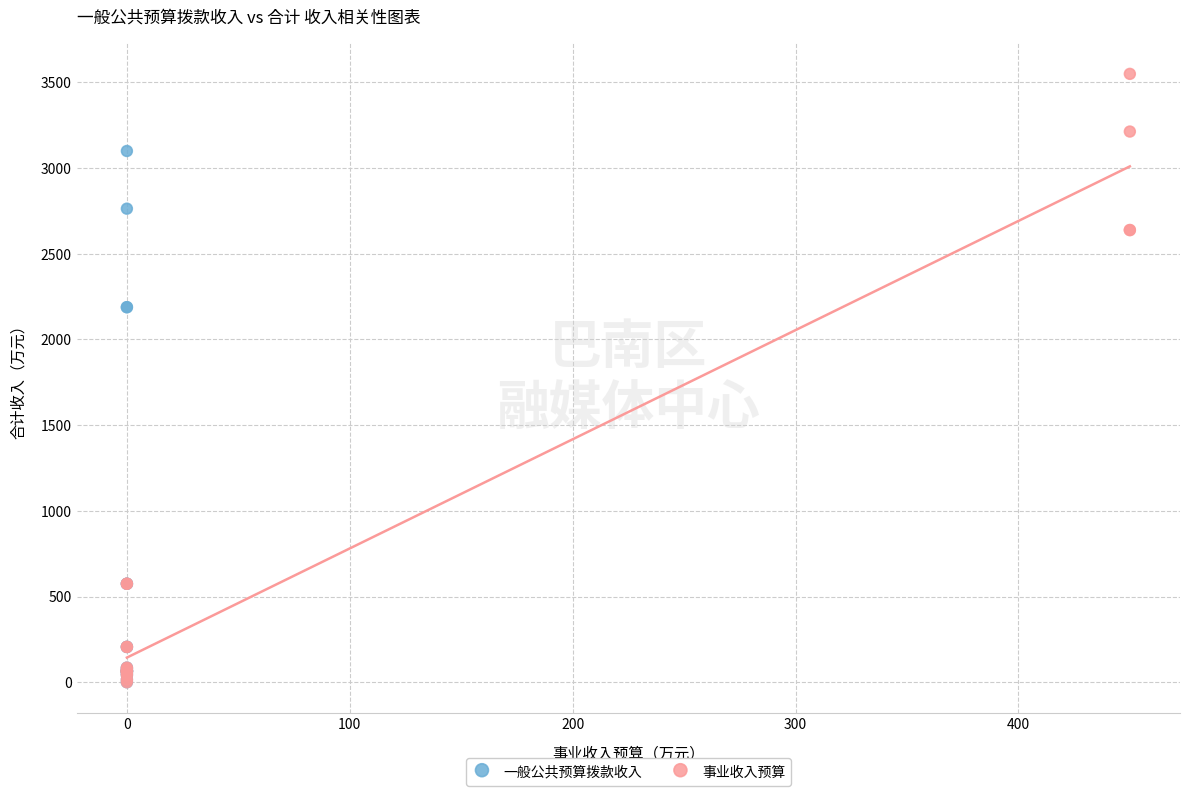

What are all the series names shown in the legend?

一般公共预算拨款收入, 事业收入预算